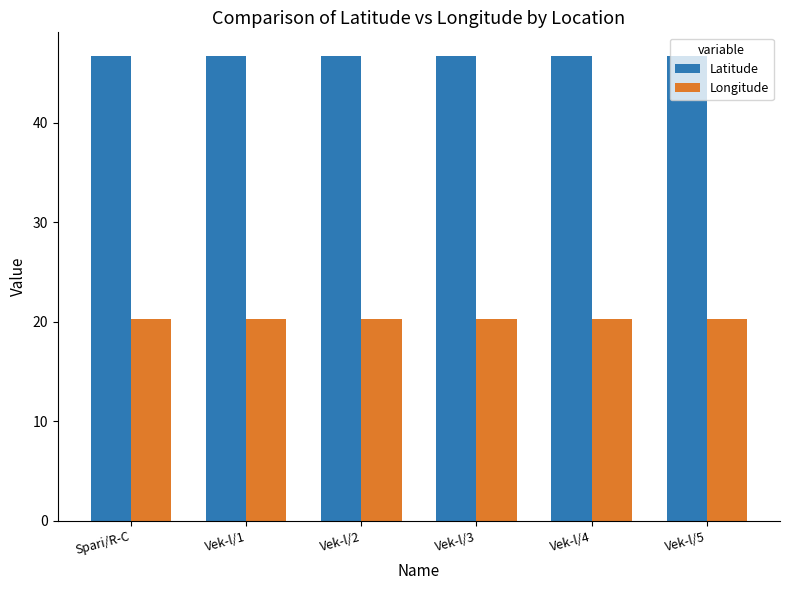

Count the number of categories in the chart.

6